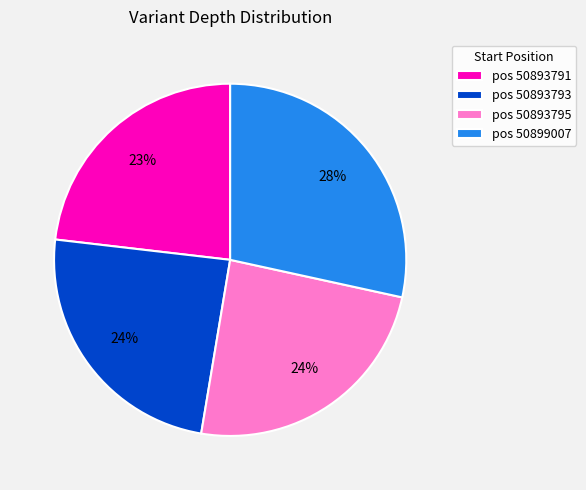

True or false: pos 50893795 accounts for 24% of the total.

True